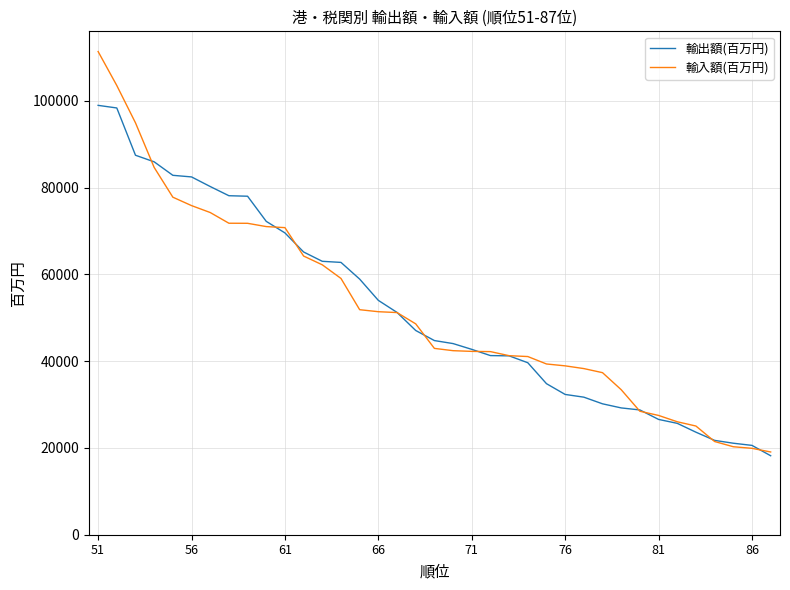

Which series has the largest range (max minus min)?

輸入額(百万円)